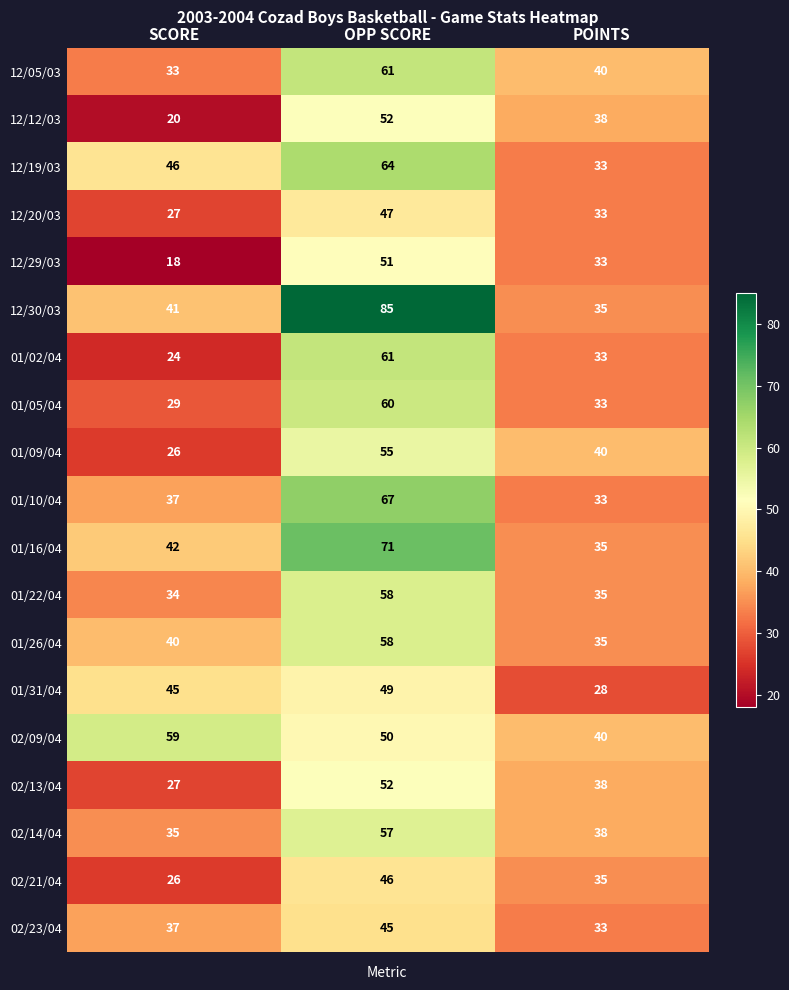

Which series has the largest range (max minus min)?

12/30/03